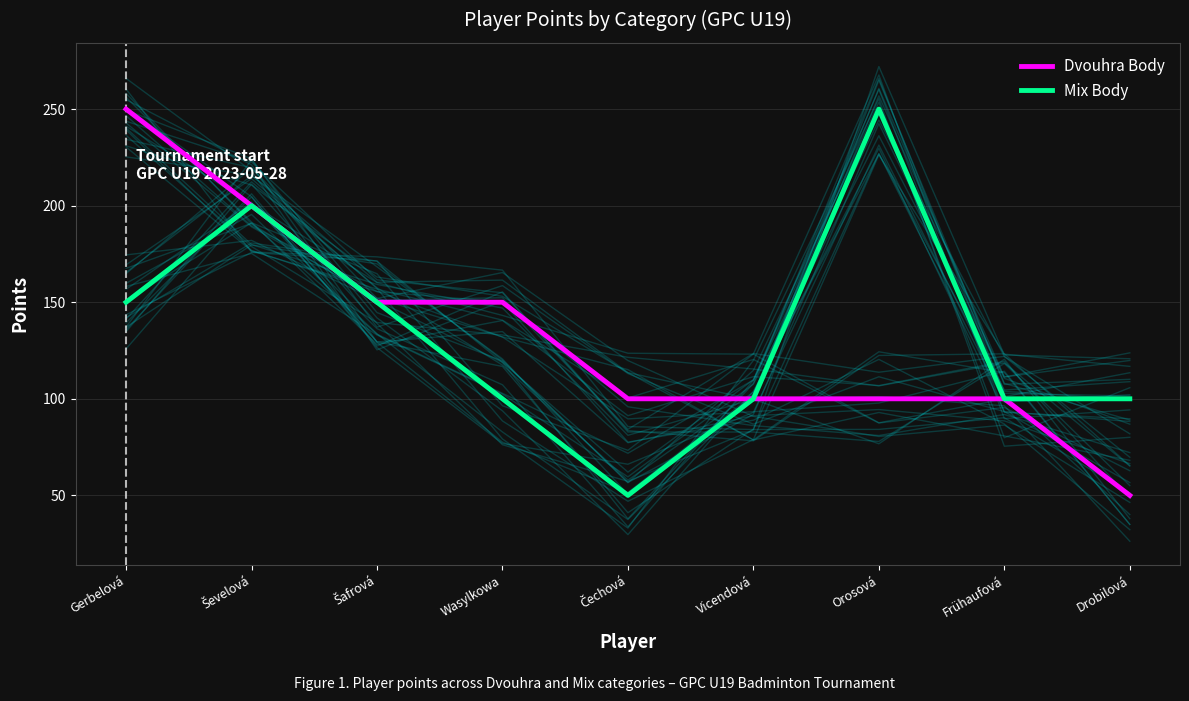

What are all the series names shown in the legend?

Dvouhra Body, Mix Body